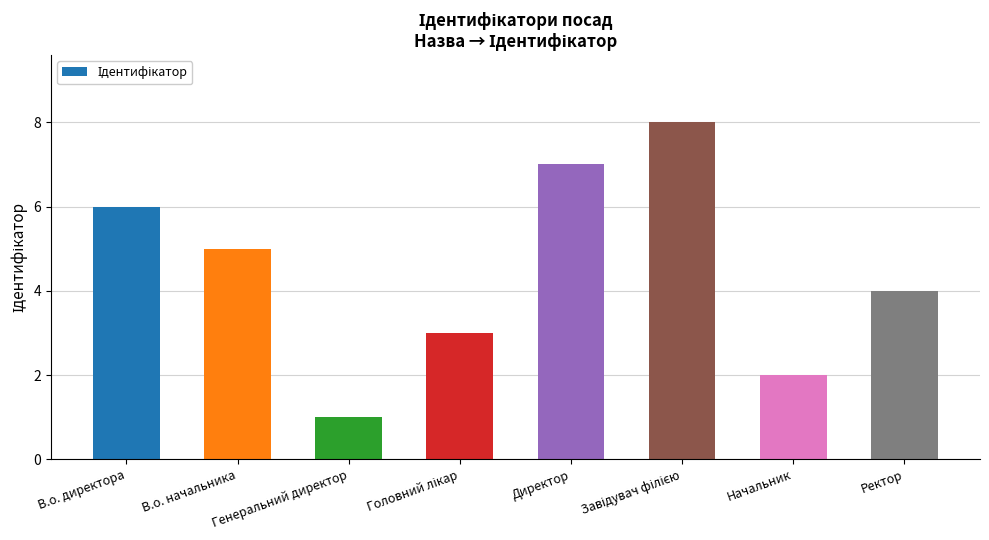

What is the difference between the maximum and minimum values?

7